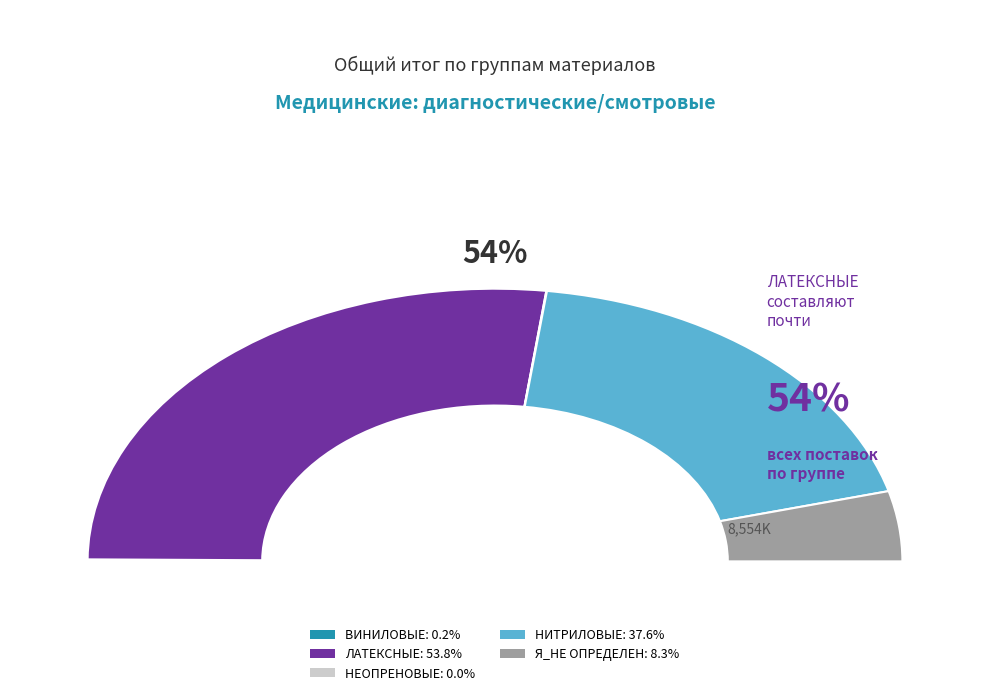

To the nearest percent, what is the combined percentage of ЛАТЕКСНЫЕ and НИТРИЛОВЫЕ?

91%